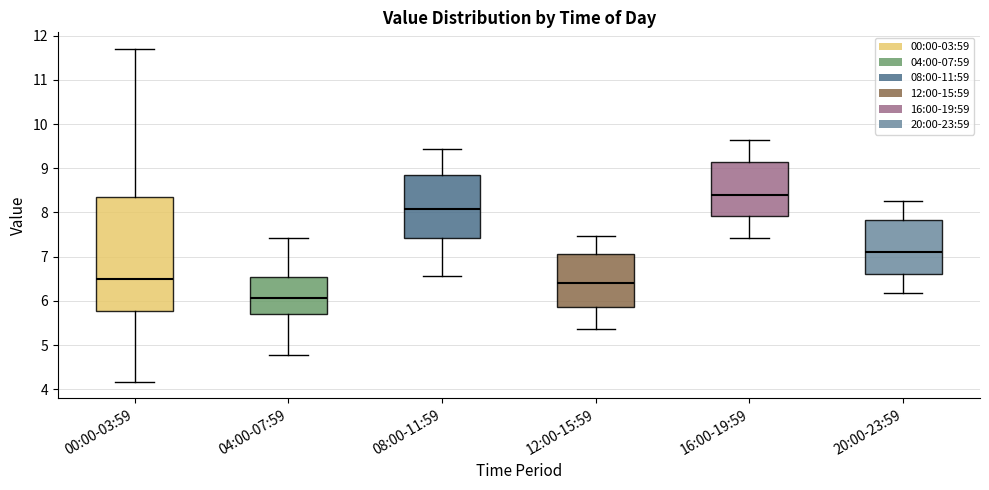

Reading left to right, transcribe this box plot: for each box, give where its median line is, the range the box spans, and where its two whiskers end, as read against the y-axis. The values are not printed on the chart, so give them approximately, as read against the axis.

00:00-03:59: median 6.5, box 5.8 to 8.4, whiskers 4.2 to 11.7
04:00-07:59: median 6.1, box 5.7 to 6.5, whiskers 4.8 to 7.4
08:00-11:59: median 8.1, box 7.4 to 8.9, whiskers 6.6 to 9.4
12:00-15:59: median 6.4, box 5.9 to 7.1, whiskers 5.4 to 7.5
16:00-19:59: median 8.4, box 7.9 to 9.1, whiskers 7.4 to 9.6
20:00-23:59: median 7.1, box 6.6 to 7.8, whiskers 6.2 to 8.3